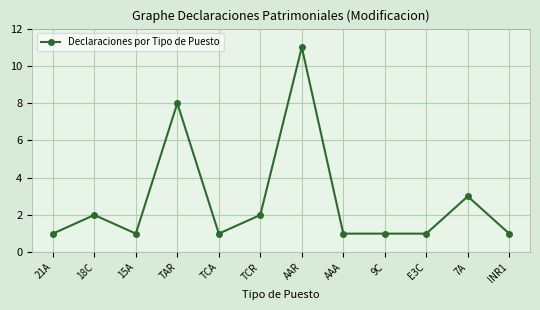

What is the label of the 5th point from the right?

AAA